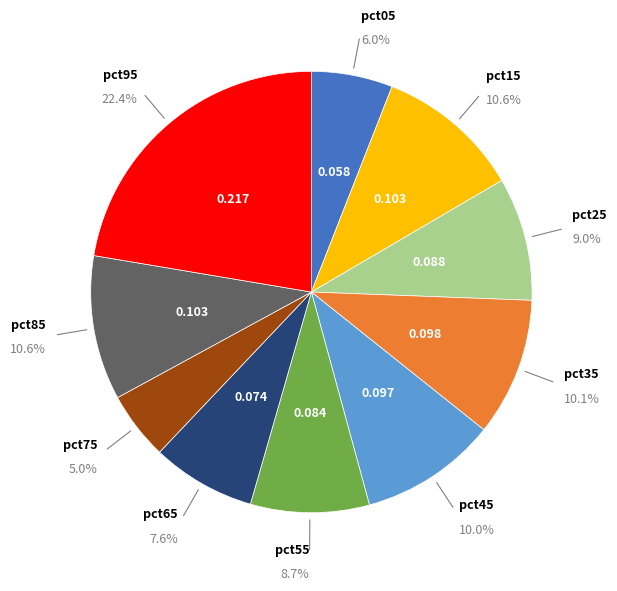

Is there any slice that represents more than half of the pie?

No